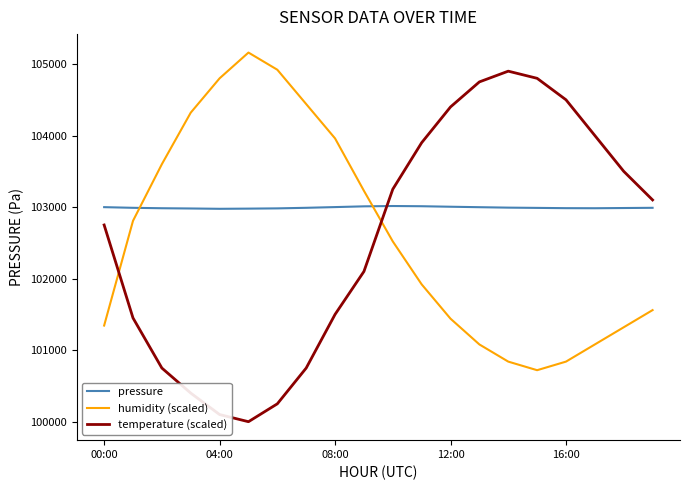

What is the minimum value for humidity (scaled)?

100720.0